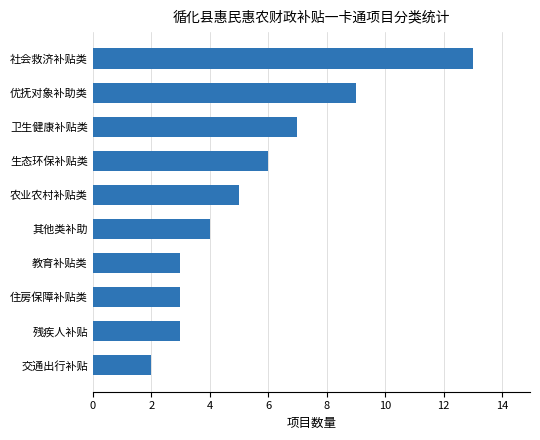

What is the change in value from 卫生健康补贴类 to 优抚对象补助类?

+2